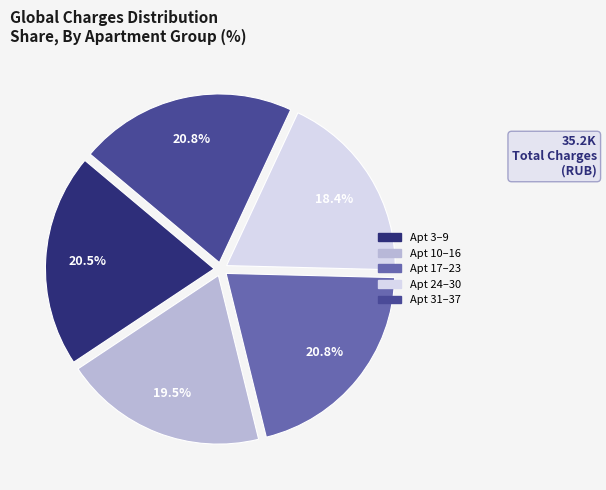

How many segments does this pie chart have?

5